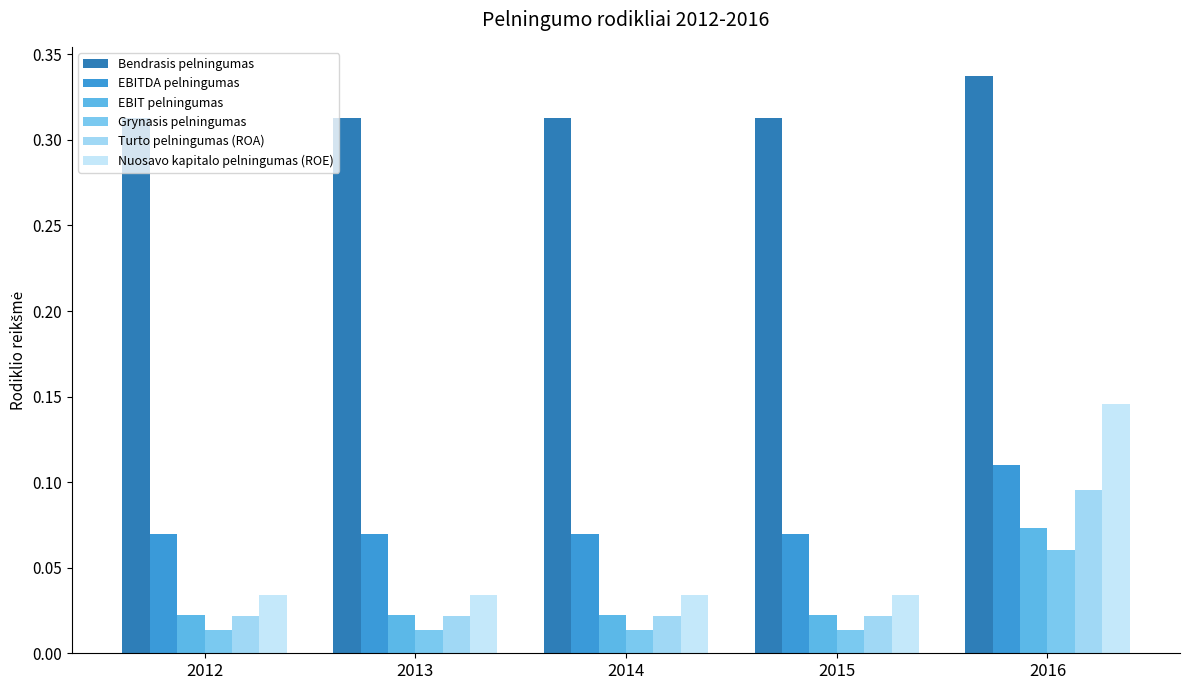

Between 2013 and 2016, which series saw the biggest shift?

Nuosavo kapitalo pelningumas (ROE)